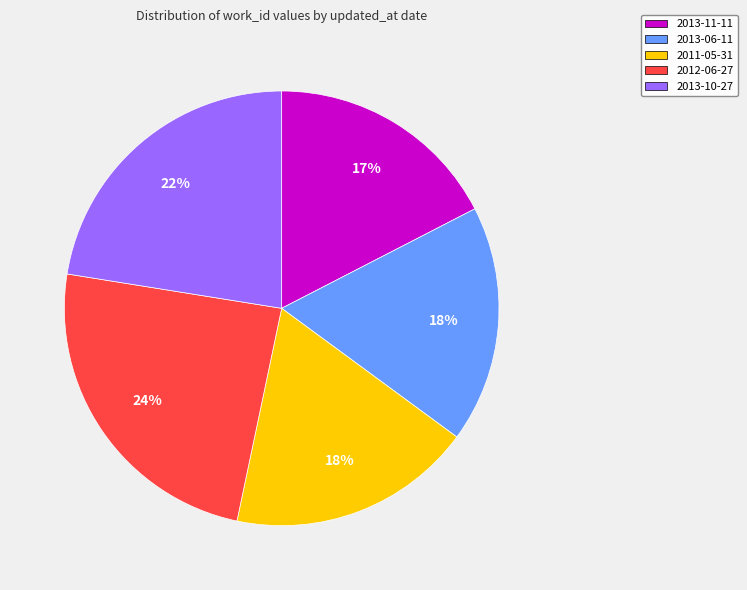

What percentage is the 2011-05-31 slice, to the nearest percent?

18%